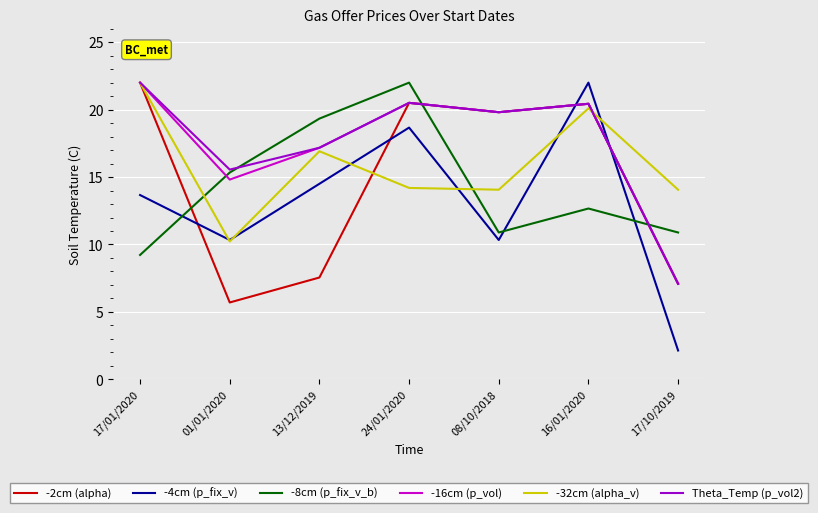

At which category does -8cm (p_fix_v_b) reach its first local peak?

24/01/2020